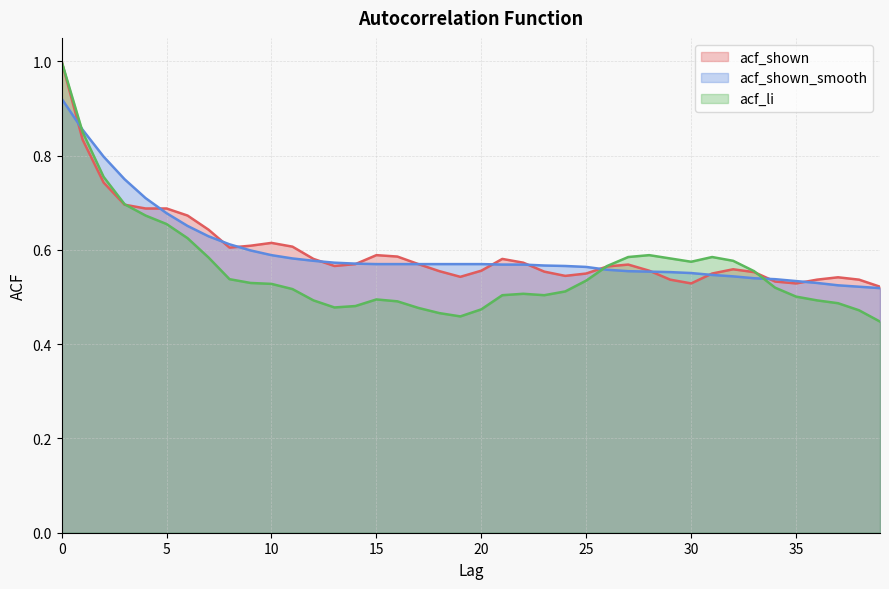

Which has a higher value, 1 or 19?

1